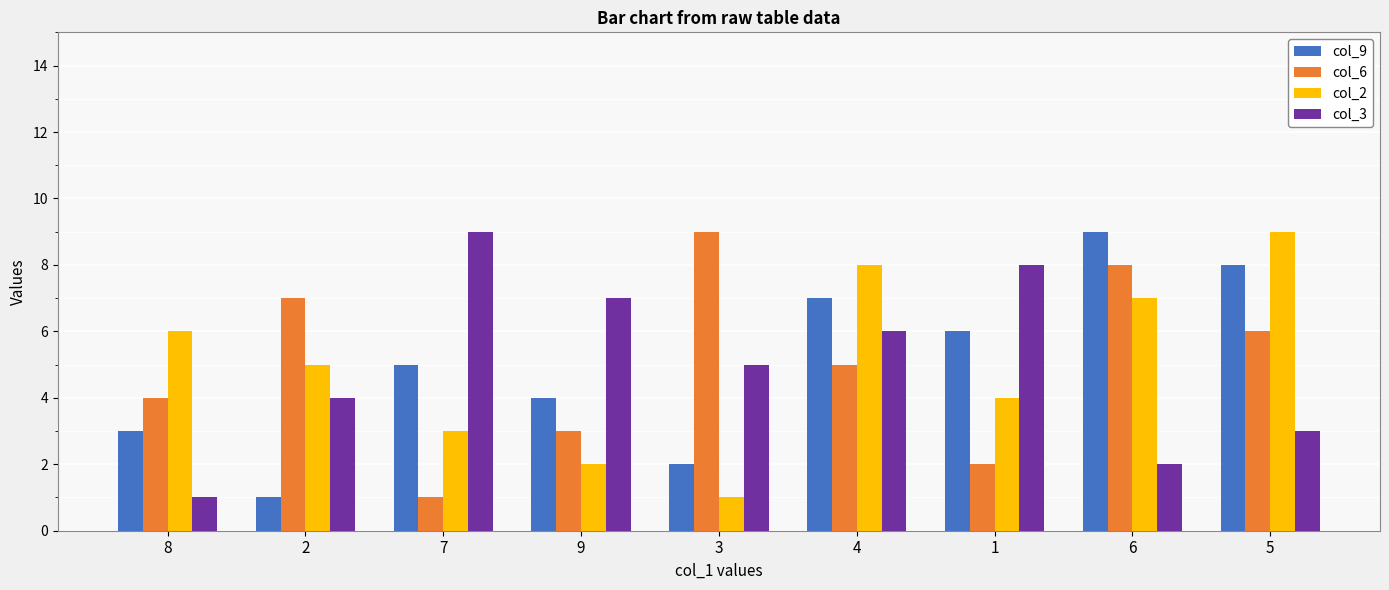

The col_3 series shows 9 at 7. True or false?

True